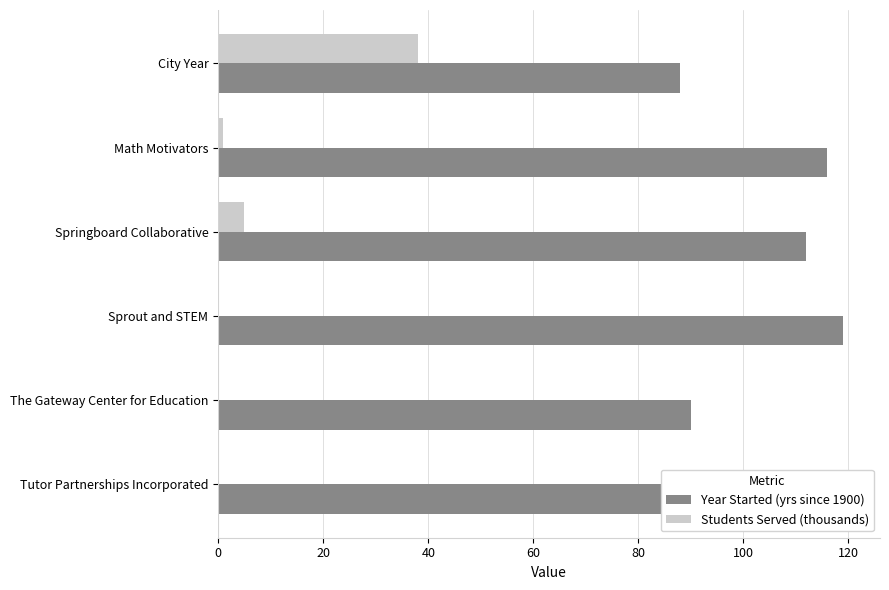

How many distinct data groups are displayed?

2